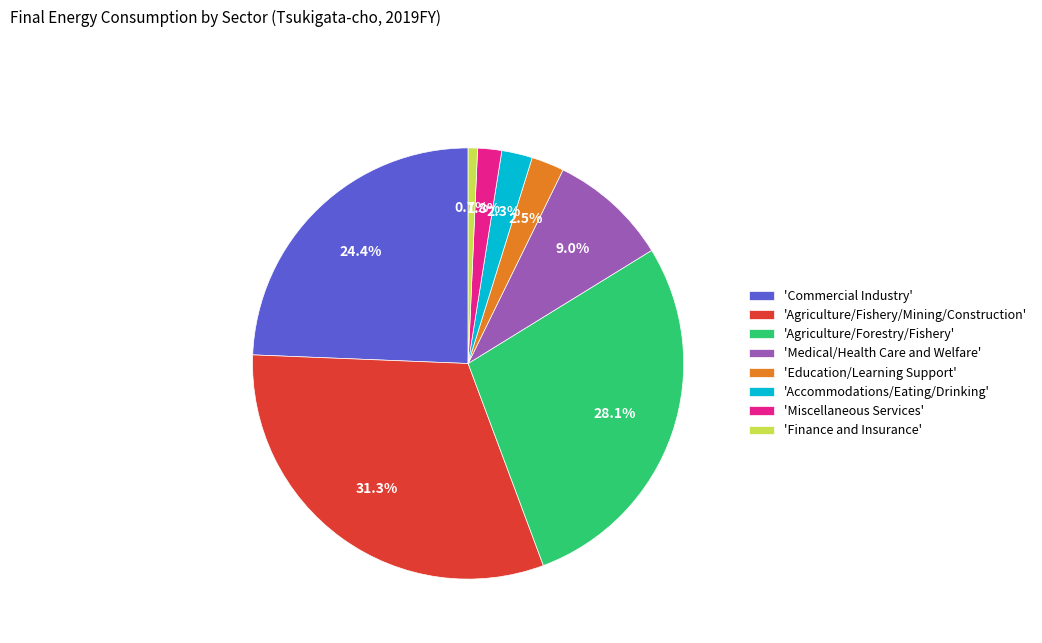

What is the smallest slice in the pie chart?

'Finance and Insurance'